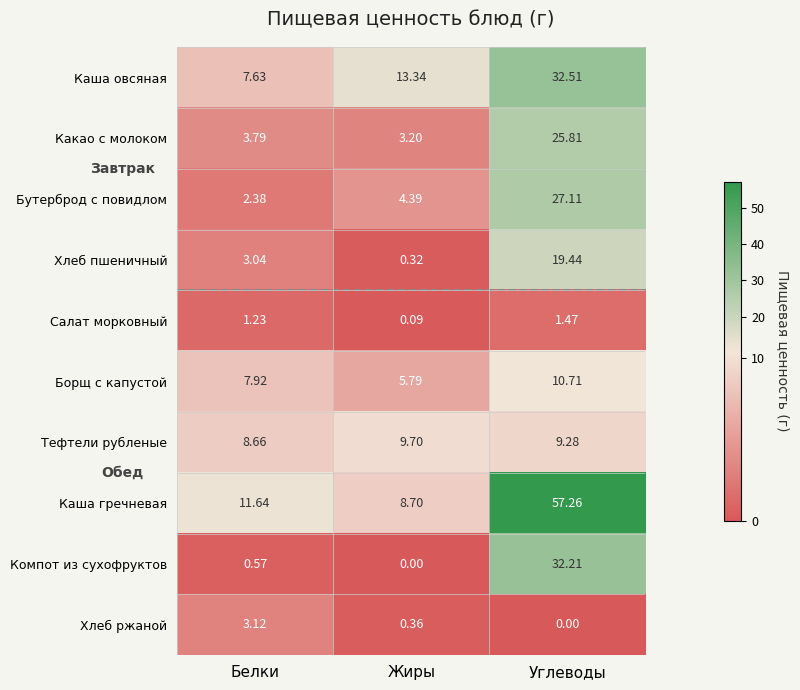

Which series has the largest range (max minus min)?

Каша гречневая